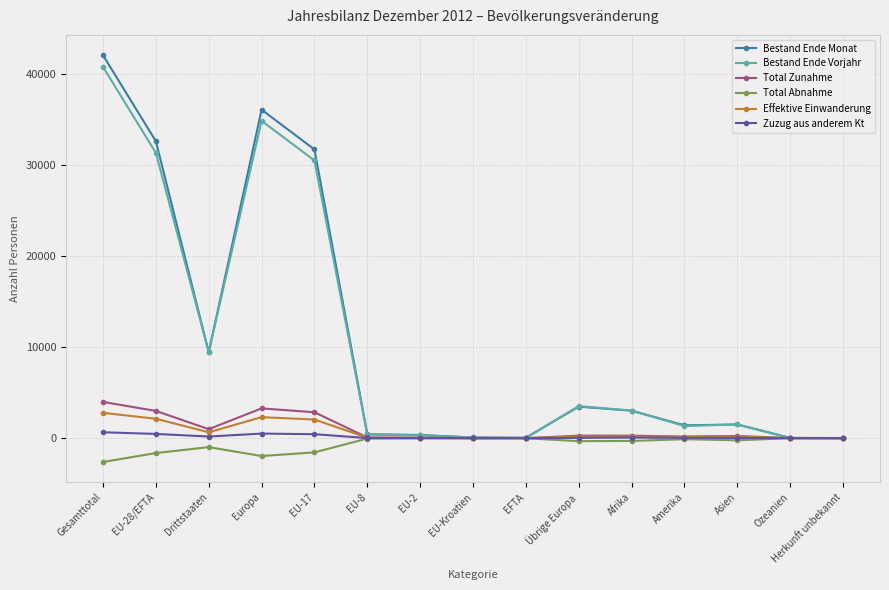

Which category has the highest value in the Effektive Einwanderung series?

Gesamttotal